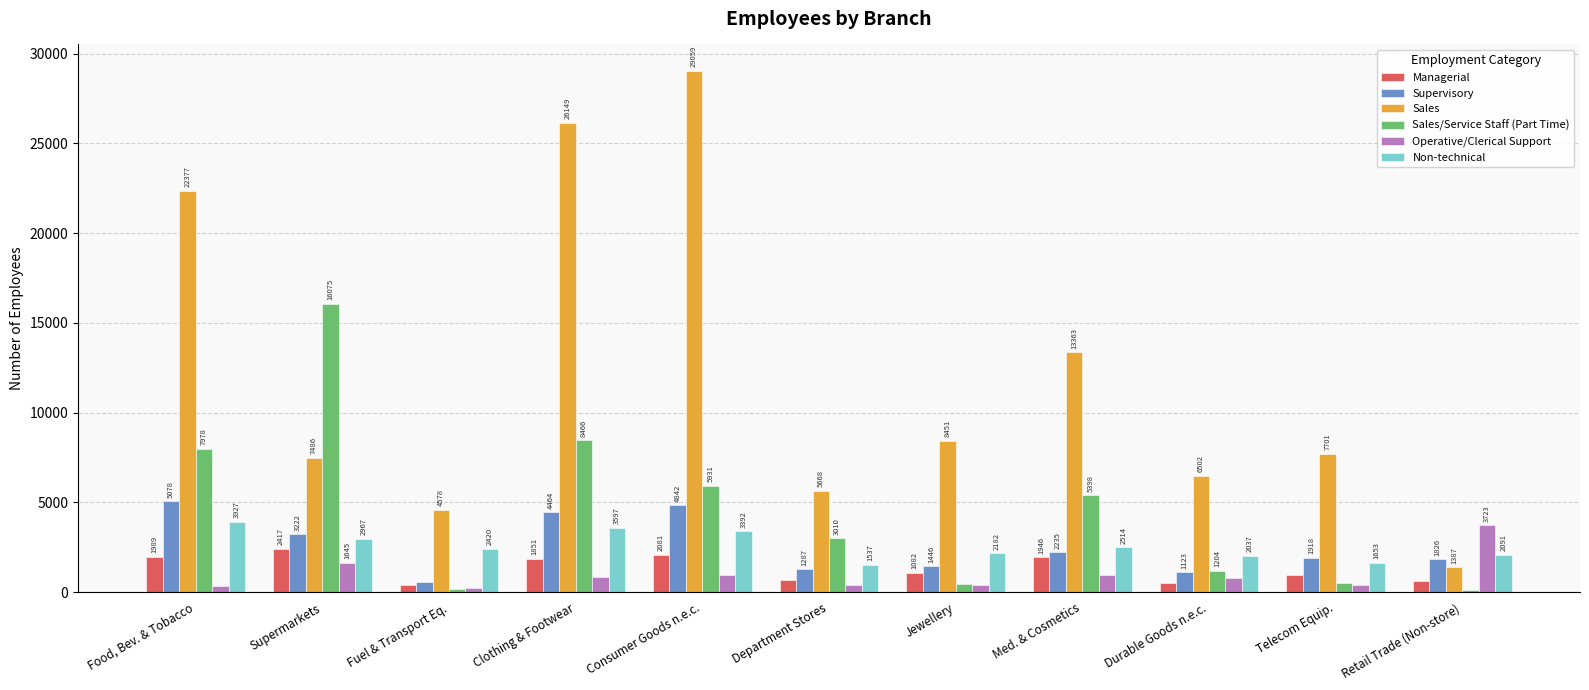

What is the difference between the Non-technical values at Department Stores and Durable Goods n.e.c.?

500